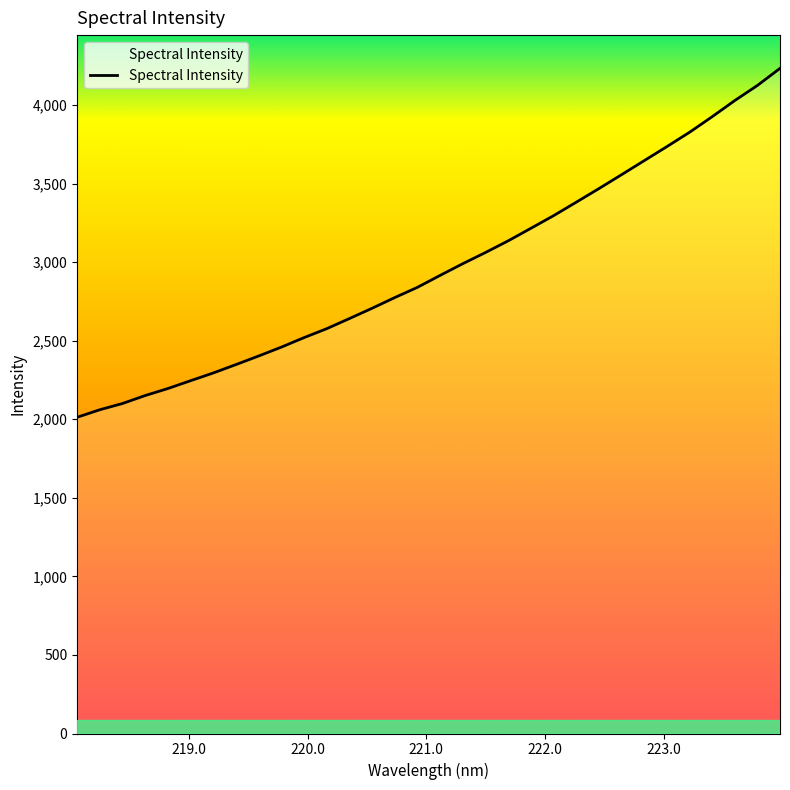

What is the maximum value shown in the chart?

4233.2